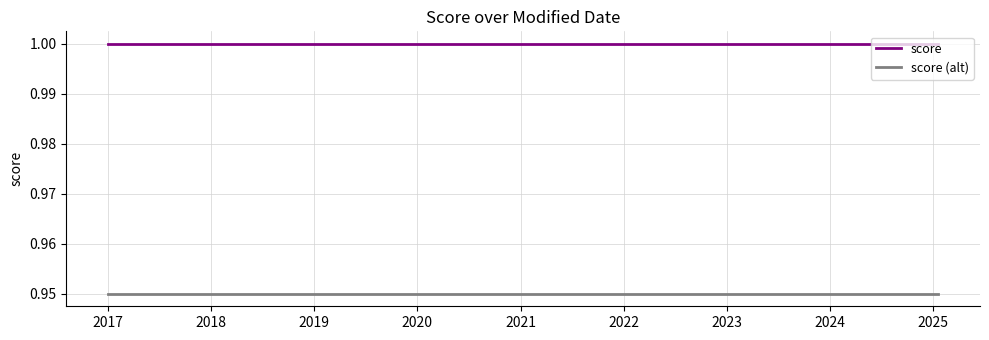

What is the minimum value for score?

1.0